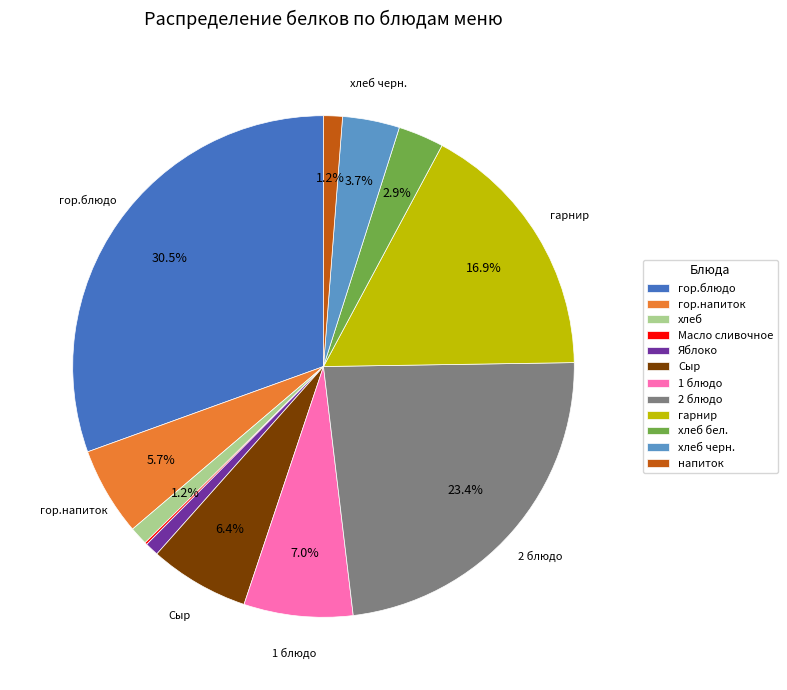

Does напиток account for over 50% of the chart?

No